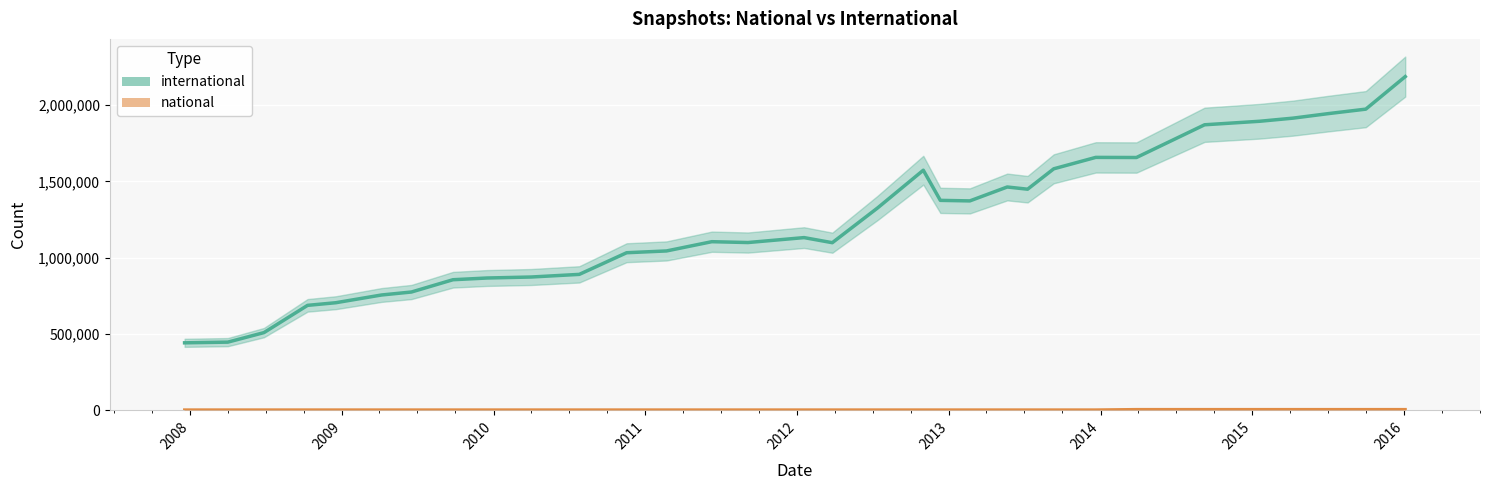

Between 2009-09-25 and 2013-12-20, which series saw the biggest shift?

international